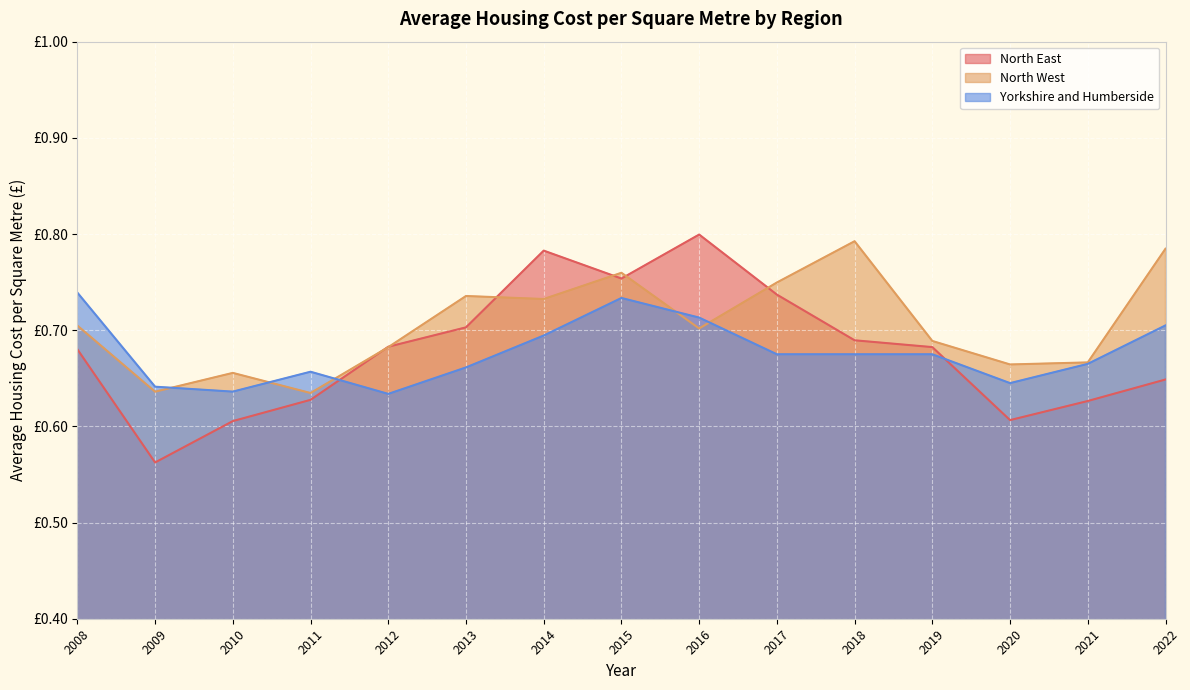

Reading left to right, what are all the values shown in this chart?

North East: 2008=0.7	2009=0.6	2010=0.6	2011=0.6	2012=0.7	2013=0.7	2014=0.8	2015=0.8	2016=0.8	2017=0.7	2018=0.7	2019=0.7	2020=0.6	2021=0.6	2022=0.6
North West: 2008=0.7	2009=0.6	2010=0.7	2011=0.6	2012=0.7	2013=0.7	2014=0.7	2015=0.8	2016=0.7	2017=0.7	2018=0.8	2019=0.7	2020=0.7	2021=0.7	2022=0.8
Yorkshire and Humberside: 2008=0.7	2009=0.6	2010=0.6	2011=0.7	2012=0.6	2013=0.7	2014=0.7	2015=0.7	2016=0.7	2017=0.7	2018=0.7	2019=0.7	2020=0.6	2021=0.7	2022=0.7